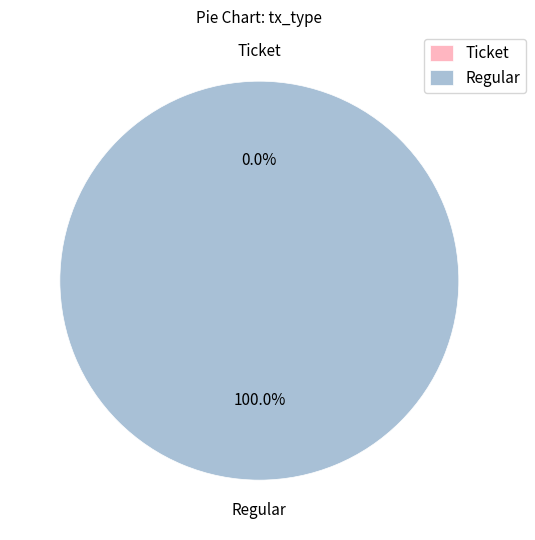

Count the number of slices in the pie.

2